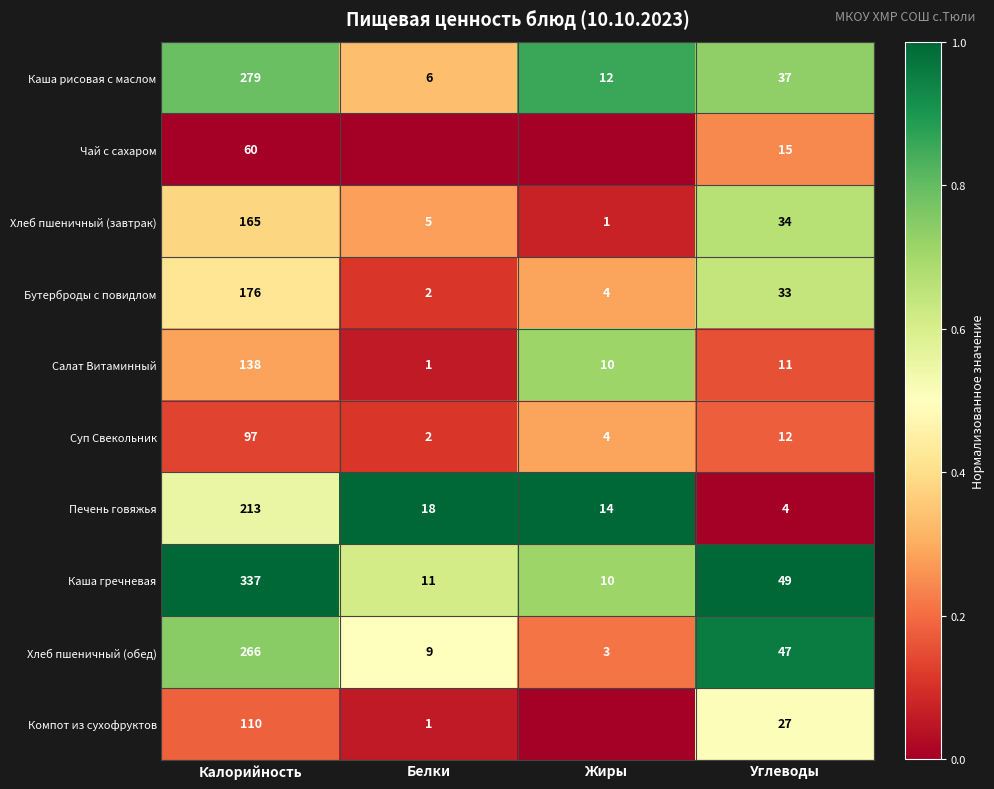

Is it true that Салат Витаминный equals 18 at Углеводы?

False